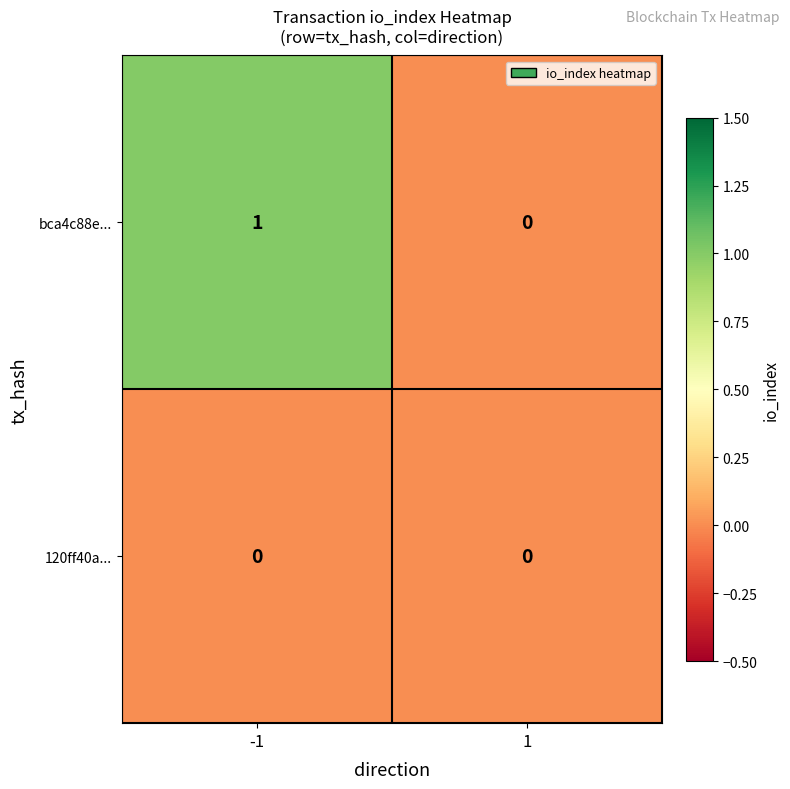

List the series in order of their overall mean, highest first.

bca4c88e..., 120ff40a...